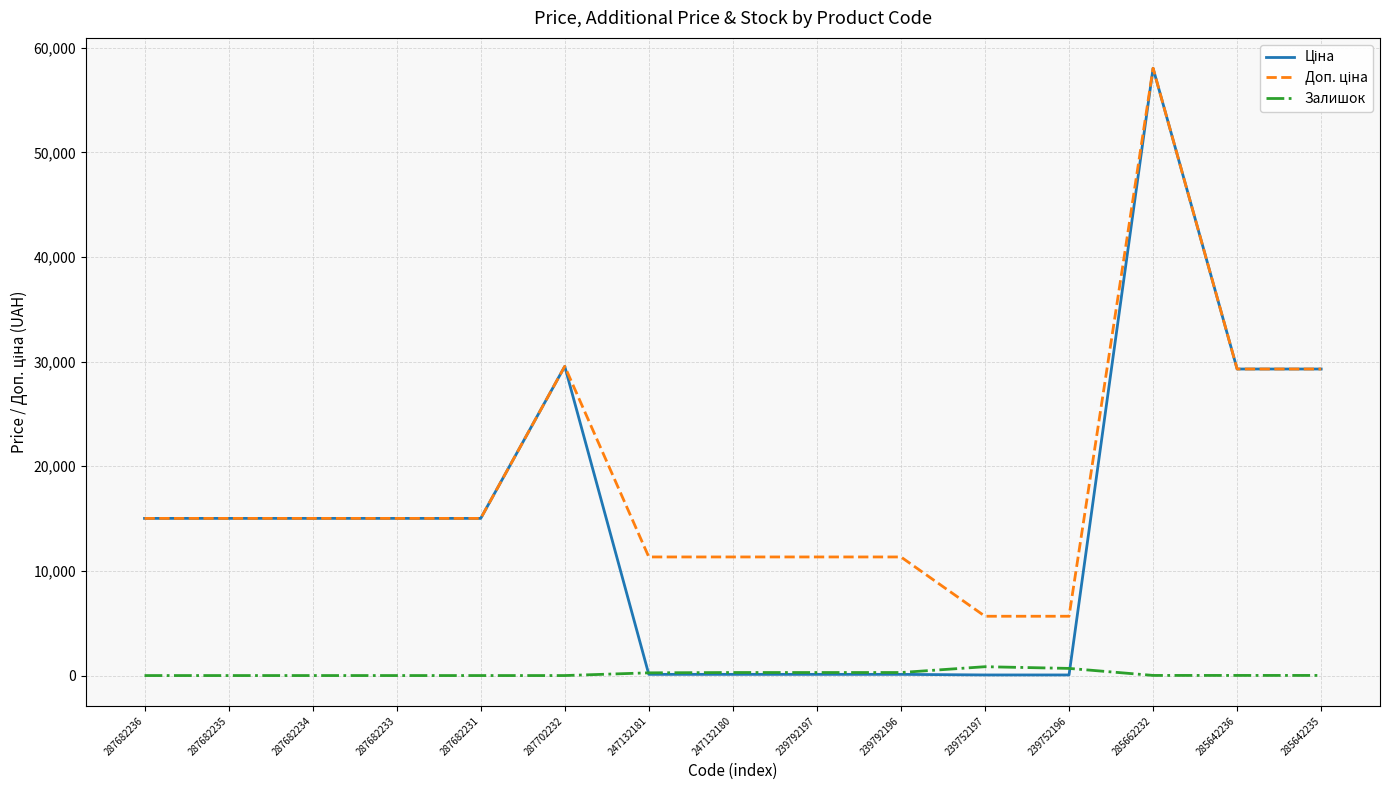

What is the difference between the highest and lowest values at 239752197?

5610.3